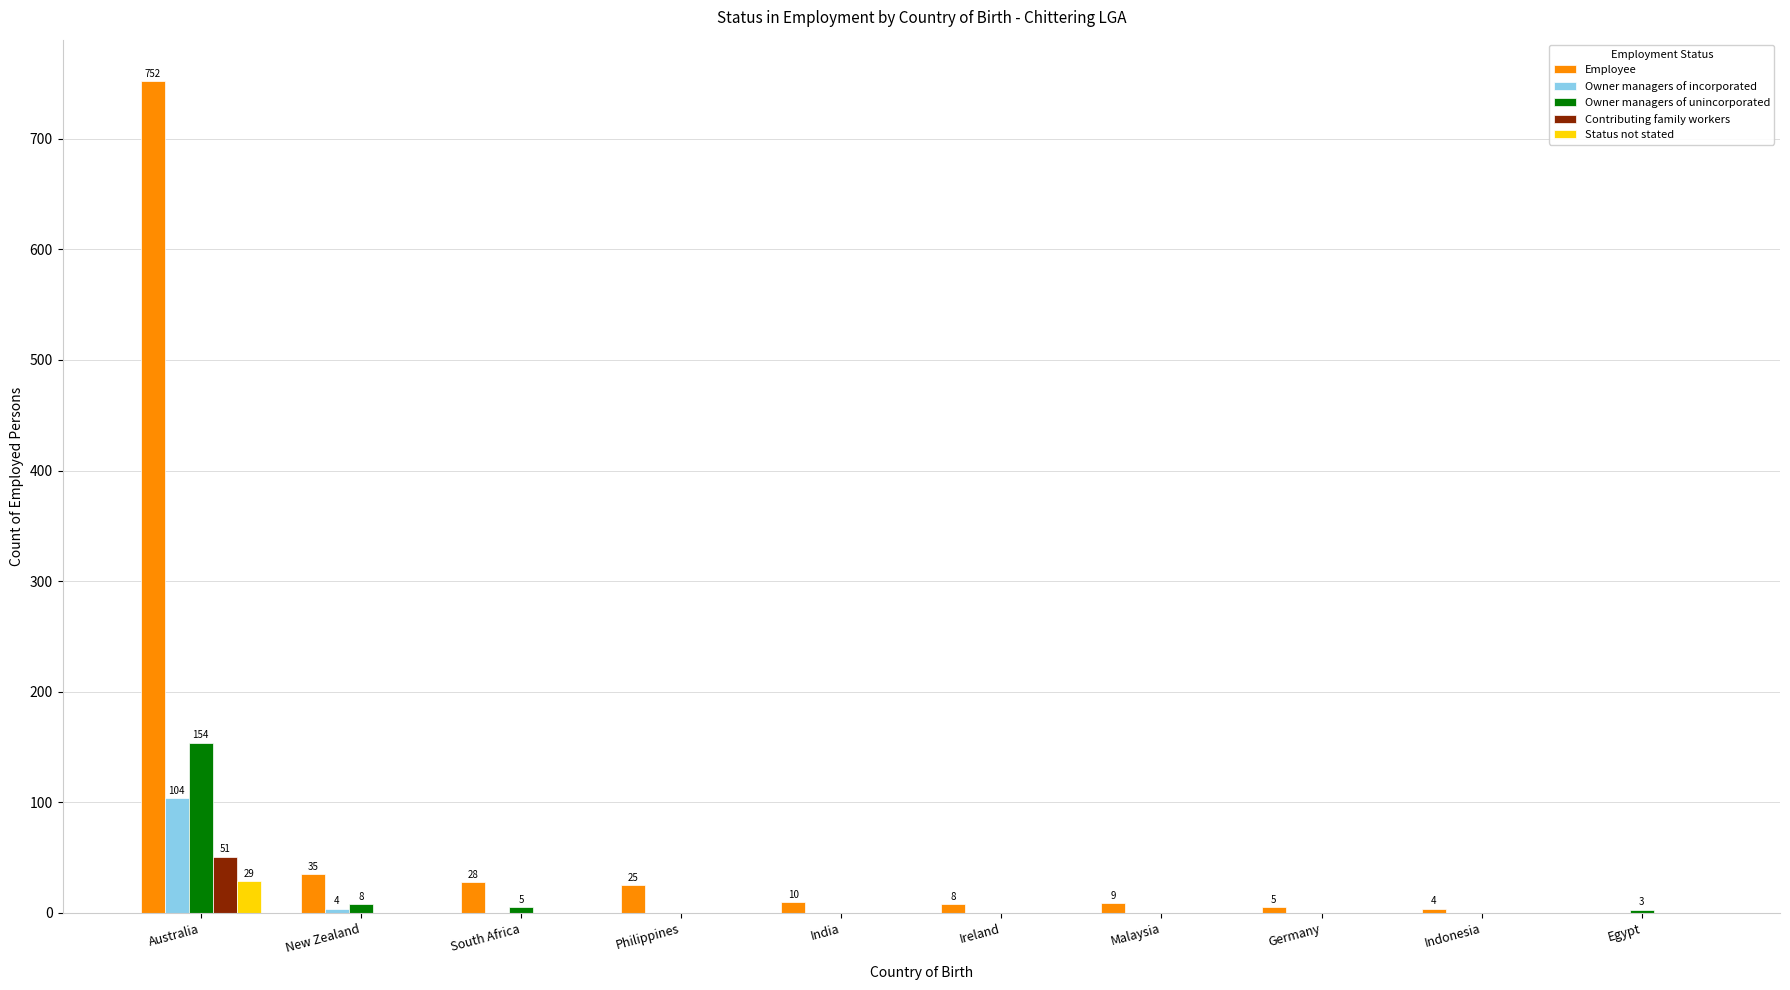

True or false: Owner managers of incorporated has a value of 0 at Germany.

True